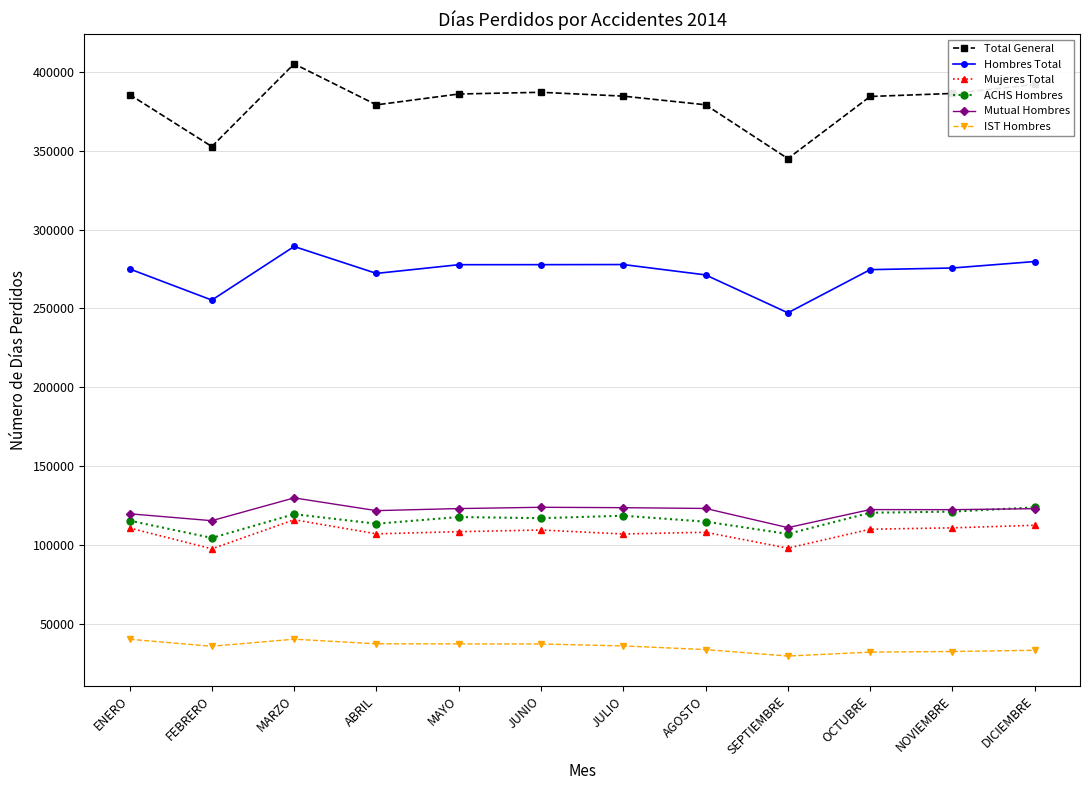

What is the average value of the ACHS Hombres series?

116020